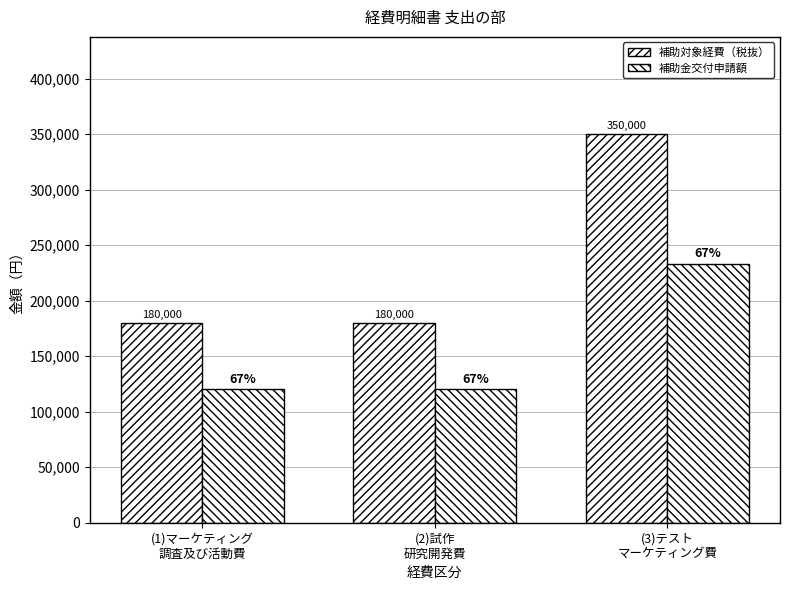

How many data points in 補助対象経費（税抜） are above 180000?

1